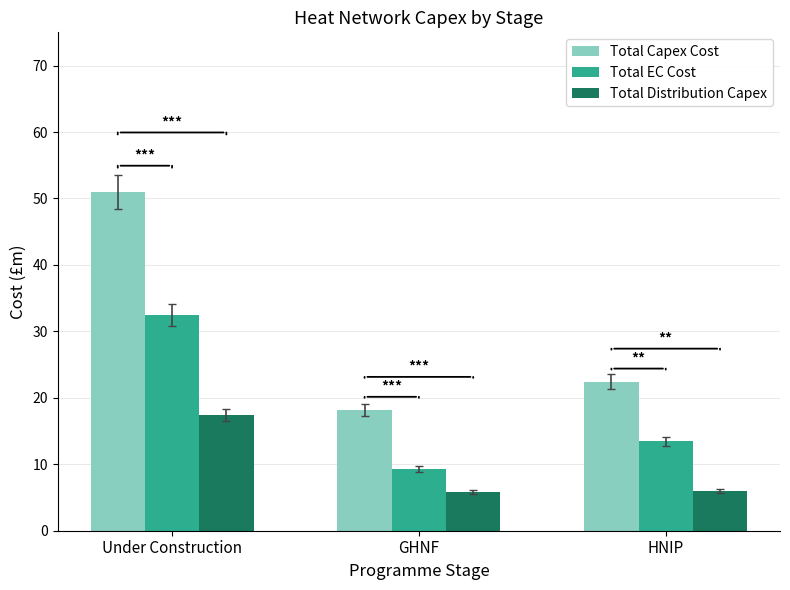

Where is Total EC Cost nearest to the value 20?

HNIP